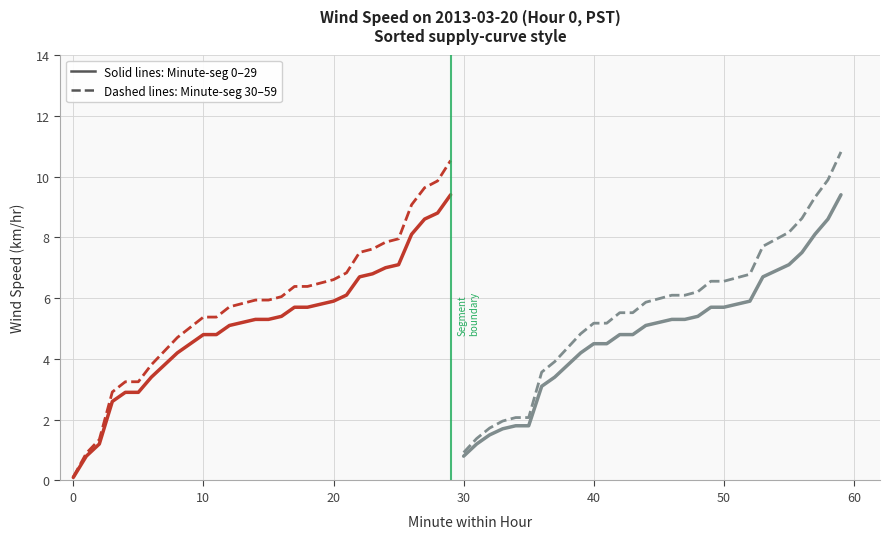

How many data points in Minute-segment 0–29 (dashed) are above 5?

21